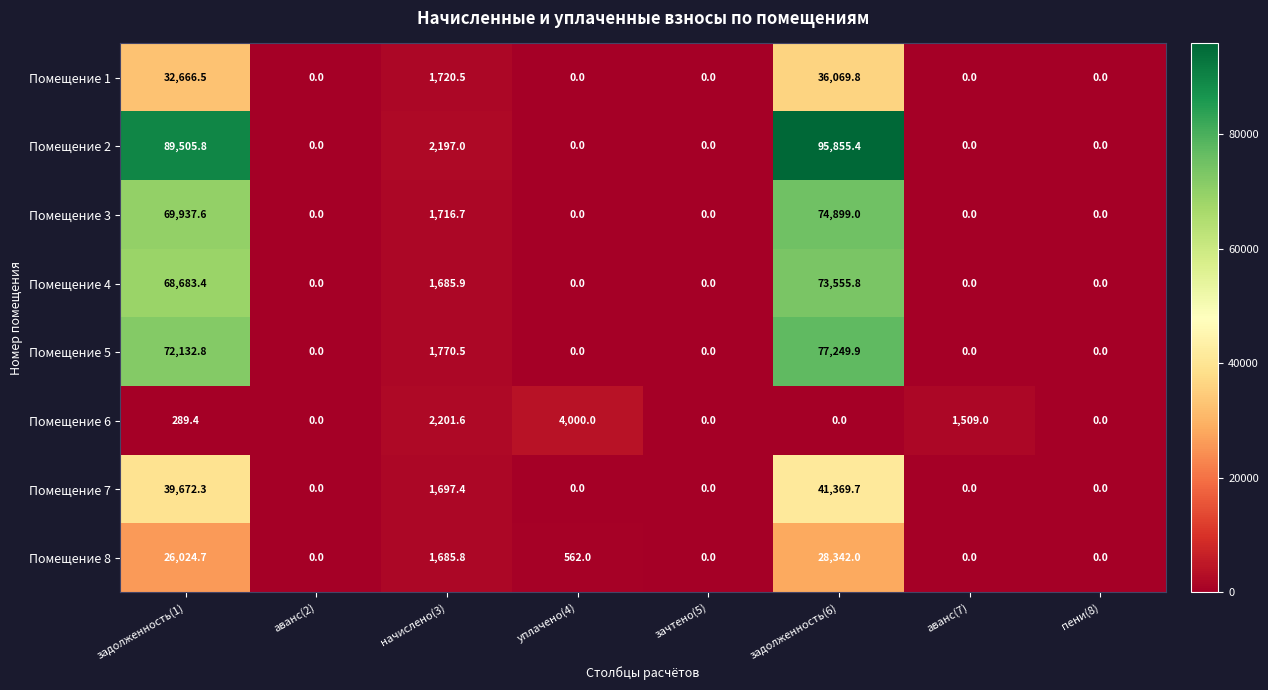

Rank the series by their maximum value, from lowest to highest.

Помещение 6, Помещение 8, Помещение 1, Помещение 7, Помещение 4, Помещение 3, Помещение 5, Помещение 2